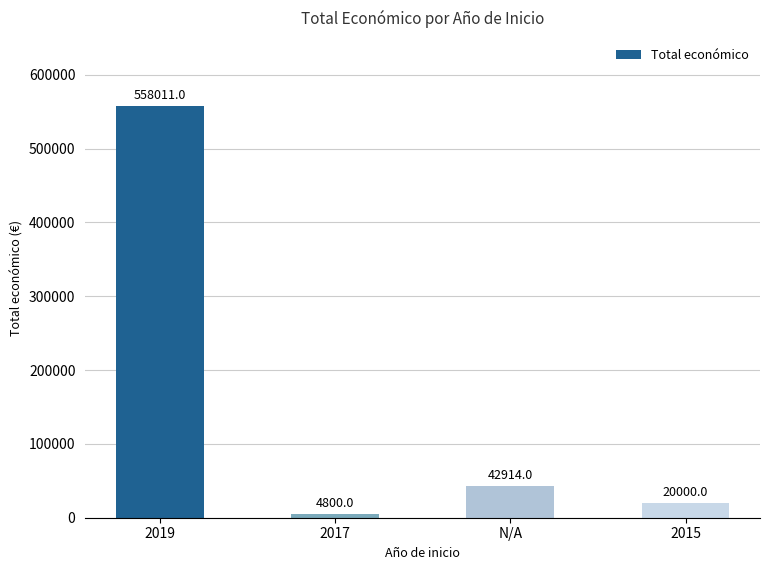

Is it true that the value at 2015 is 20000?

True